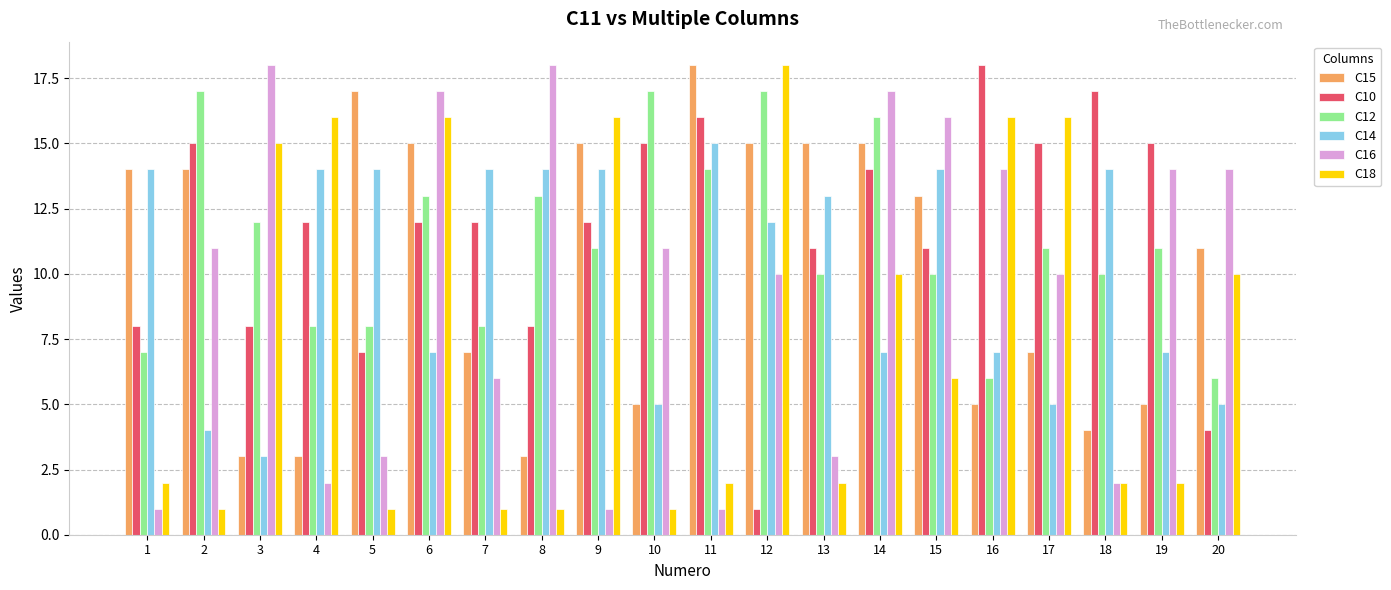

Between 4 and 19, which series saw the biggest shift?

C18